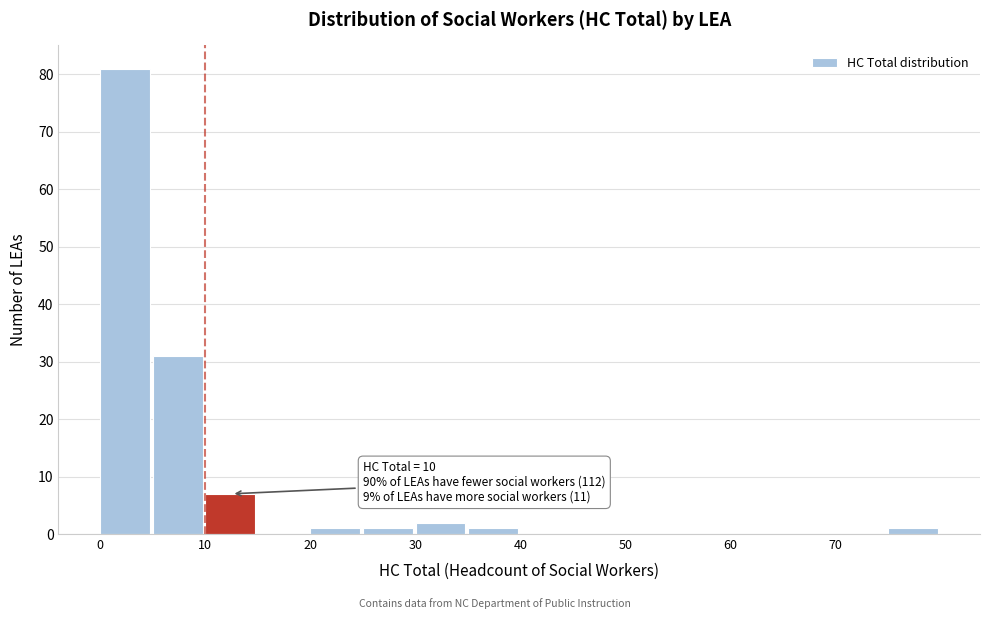

Which range on the x-axis has the tallest bar?

0 to 5